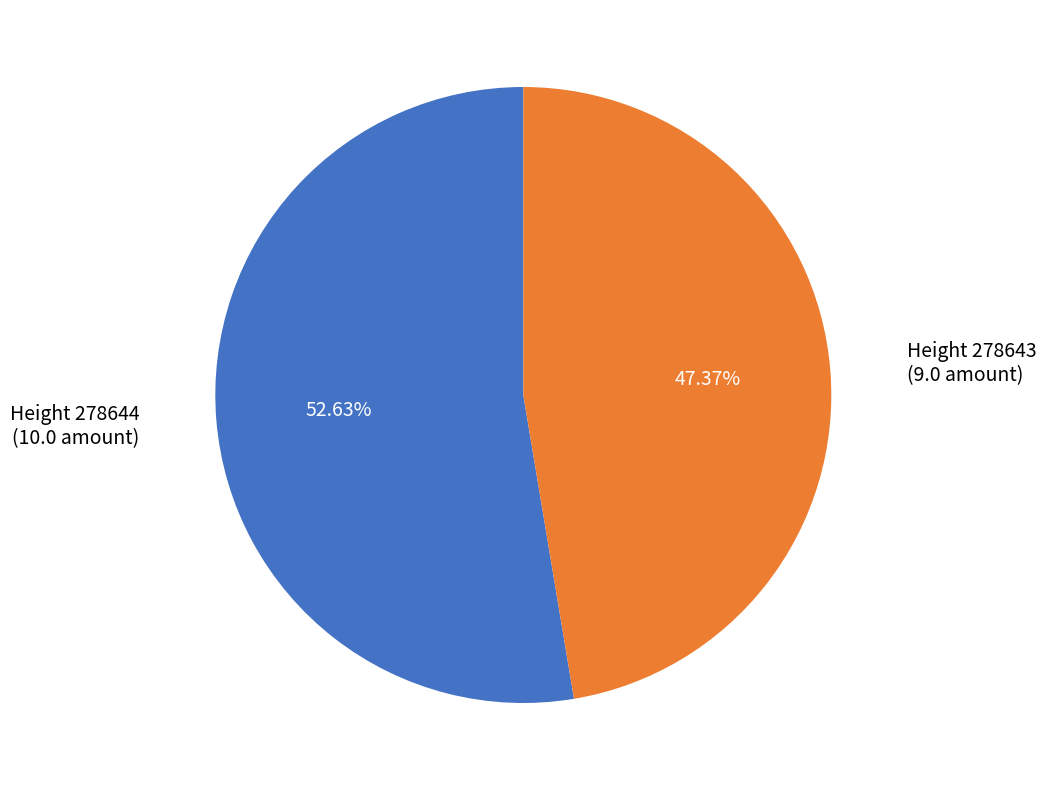

Is there any slice that represents more than half of the pie?

Yes